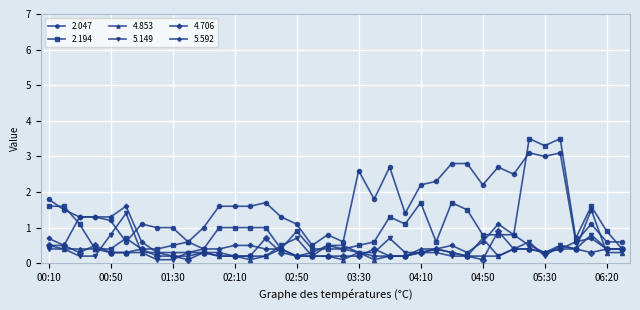

At how many categories does at least one series exceed 0?

38